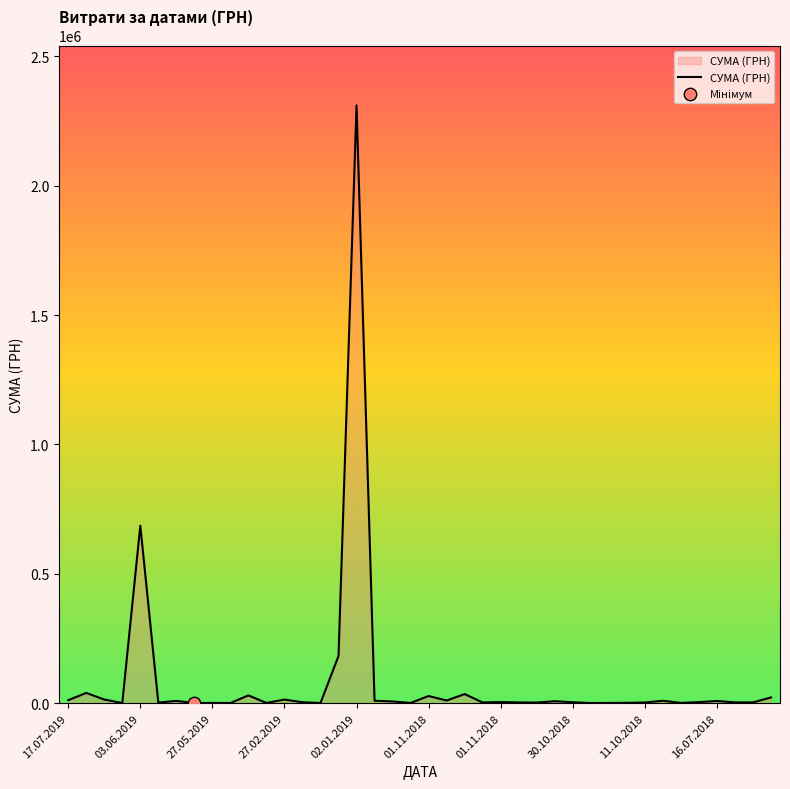

What is the greatest value displayed?

2310253.5